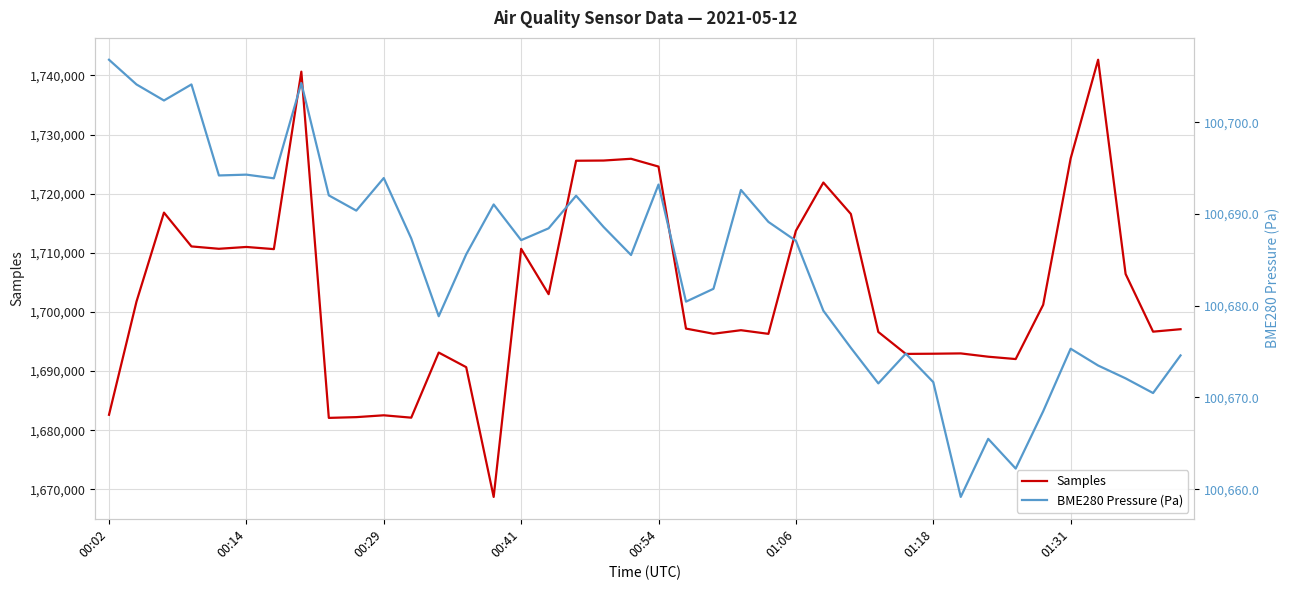

True or false: BME280 Pressure (Pa) and Samples cross at least once.

False